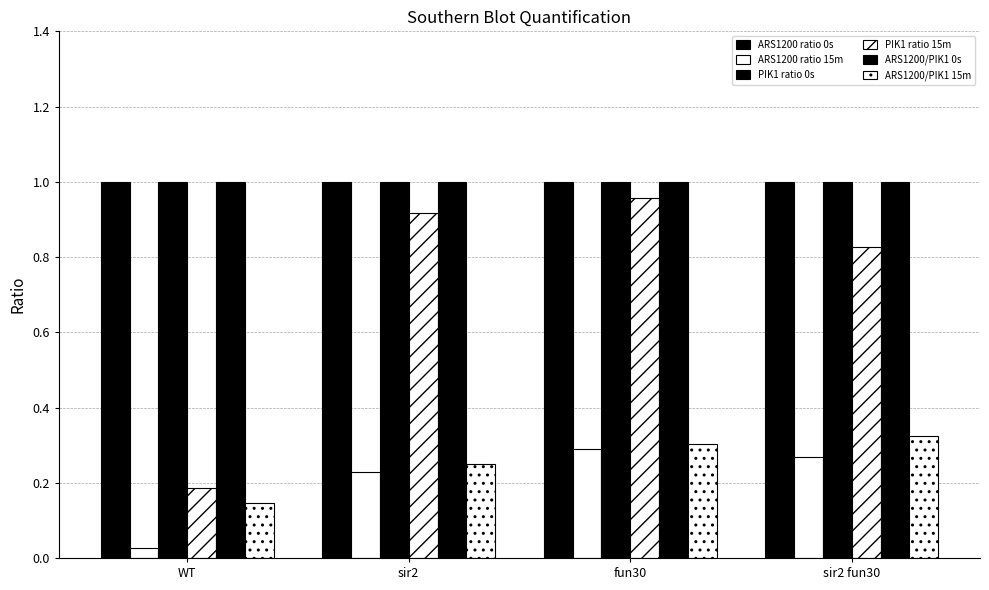

Where is PIK1 ratio 15m nearest to the value 0?

WT